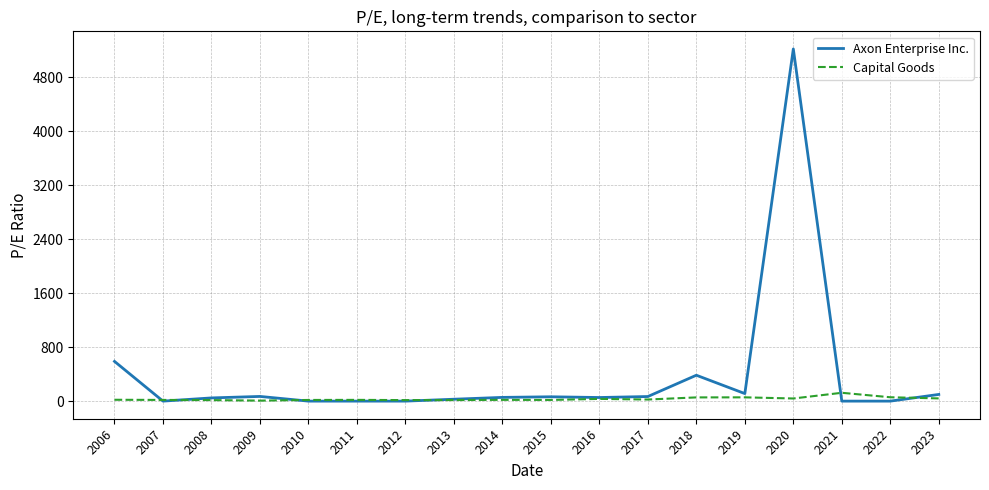

Which series has the largest total across all categories?

Axon Enterprise Inc.